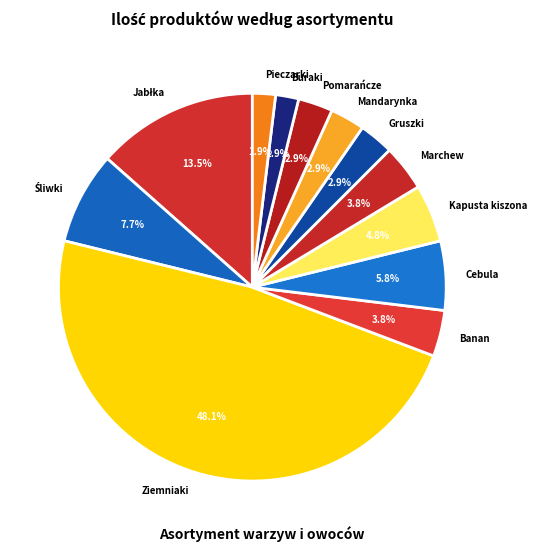

To the nearest percent, what portion does Cebula represent?

6%